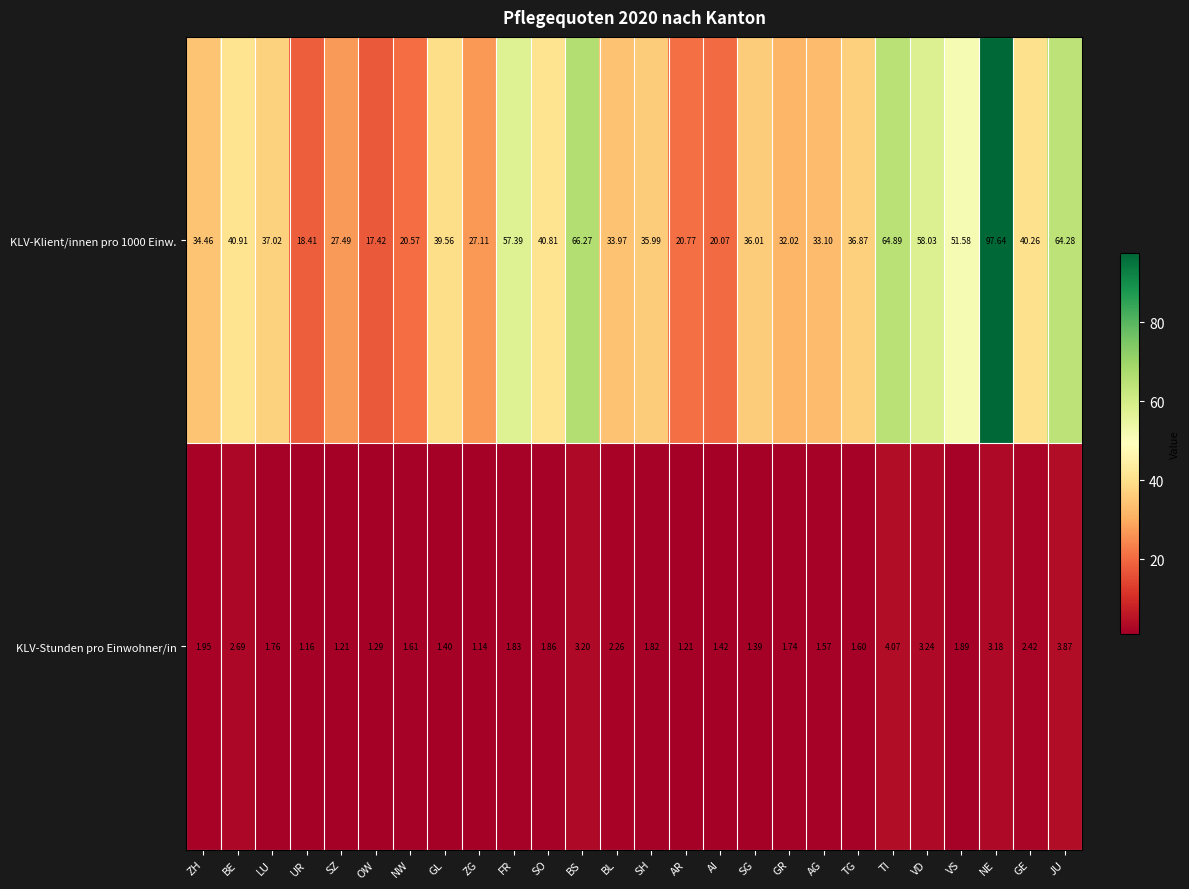

Which category has the lowest value in the KLV-Stunden pro Einwohner/in series?

ZG